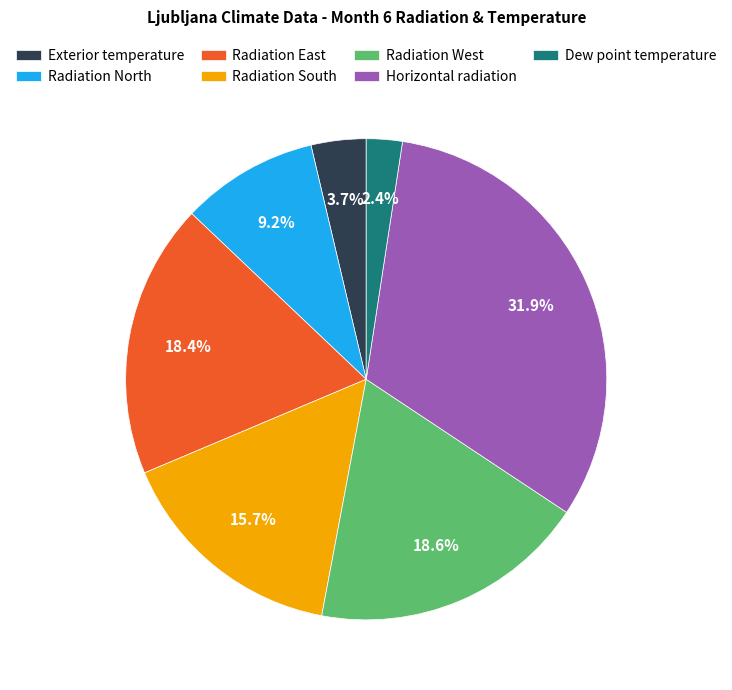

To the nearest percent, what portion does Dew point temperature represent?

2%